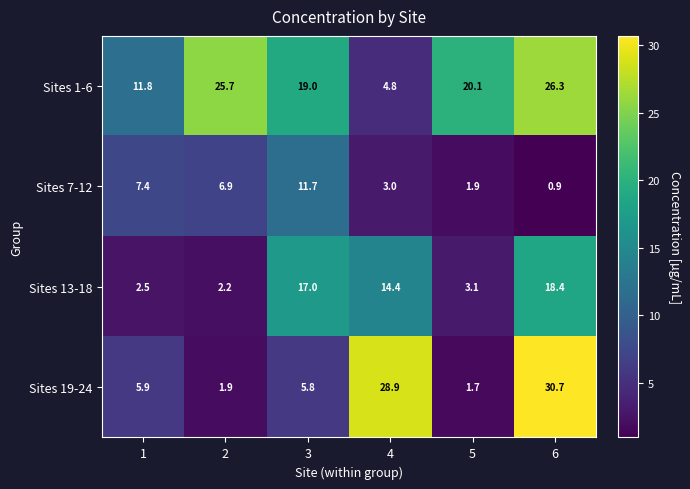

At how many categories does at least one series exceed 4?

6